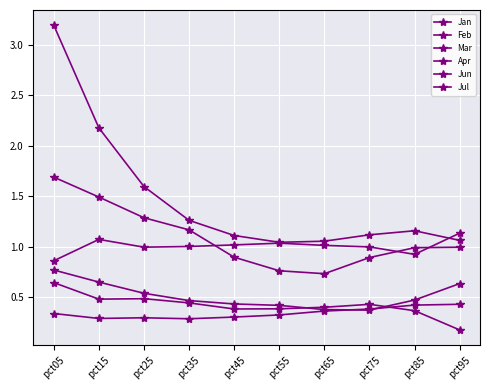

How many categories are shown in the chart?

10